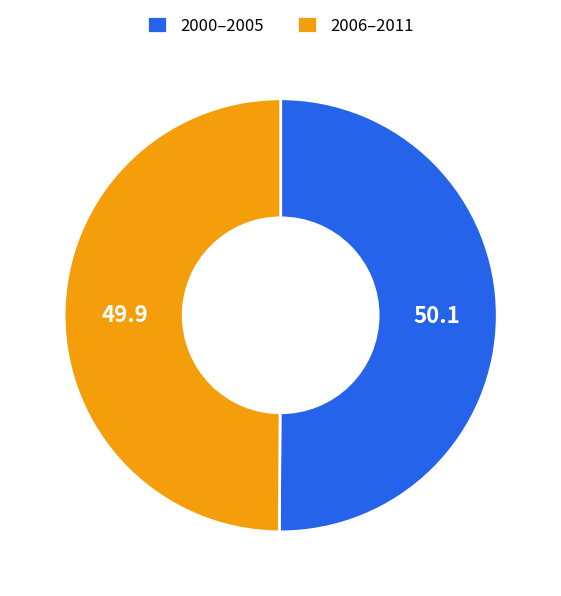

How many slices are in this pie chart?

2